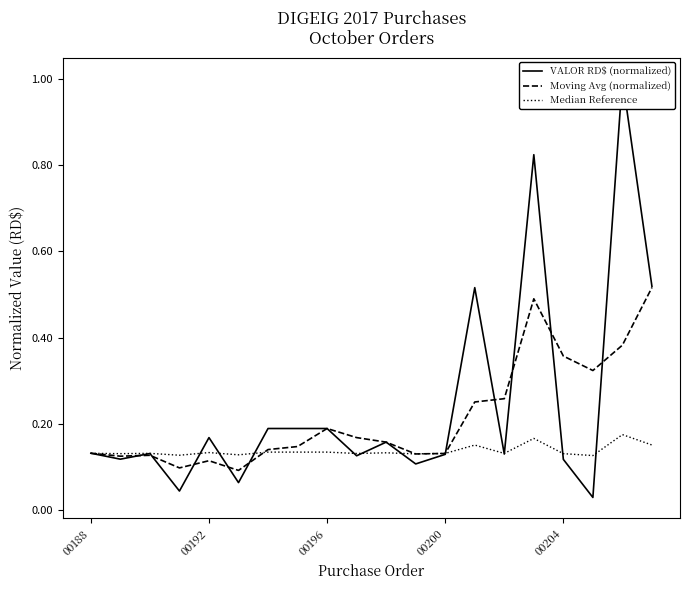

After their last crossing, which series has the higher values: VALOR RD$ (normalized) or Moving Avg (normalized)?

VALOR RD$ (normalized)